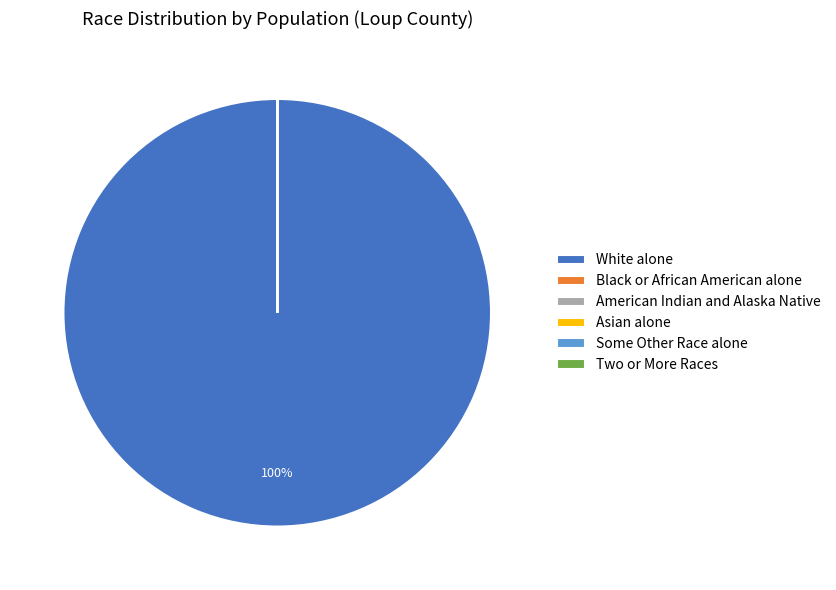

Which slice is the largest?

White alone